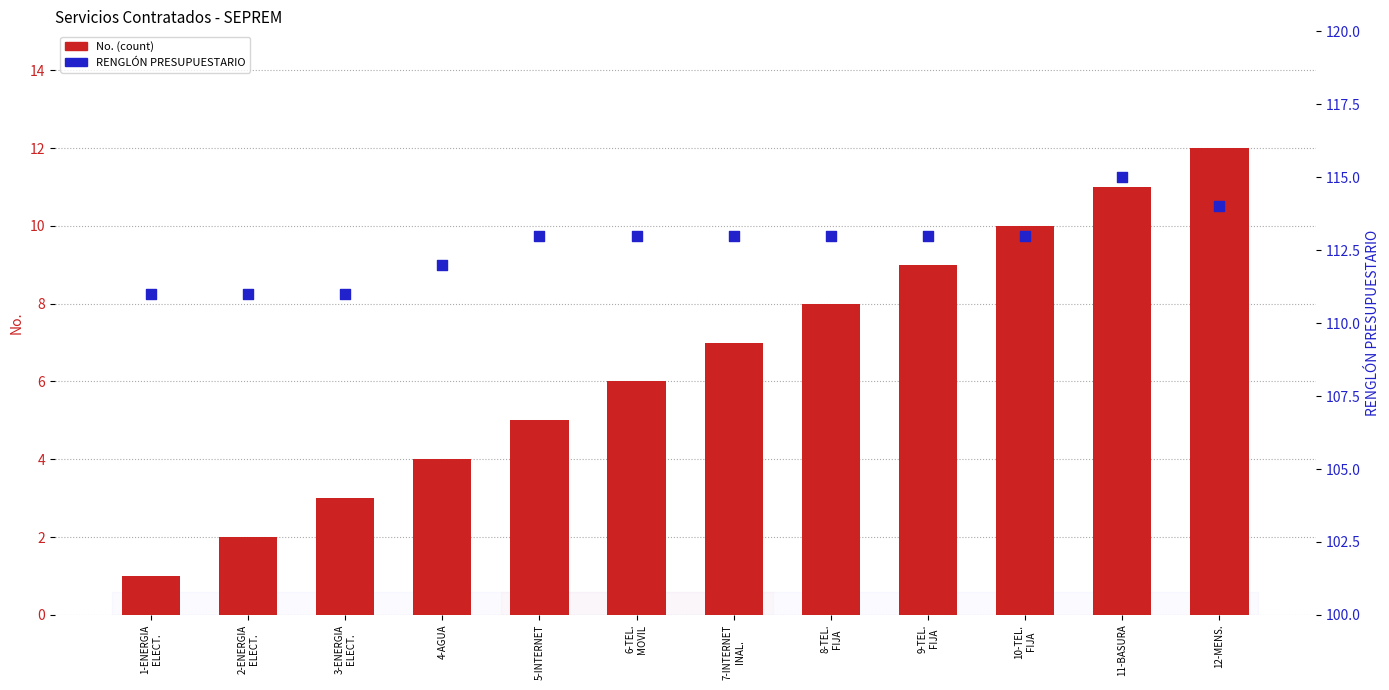

At which category is the sum across all series the highest?

11-BASURA